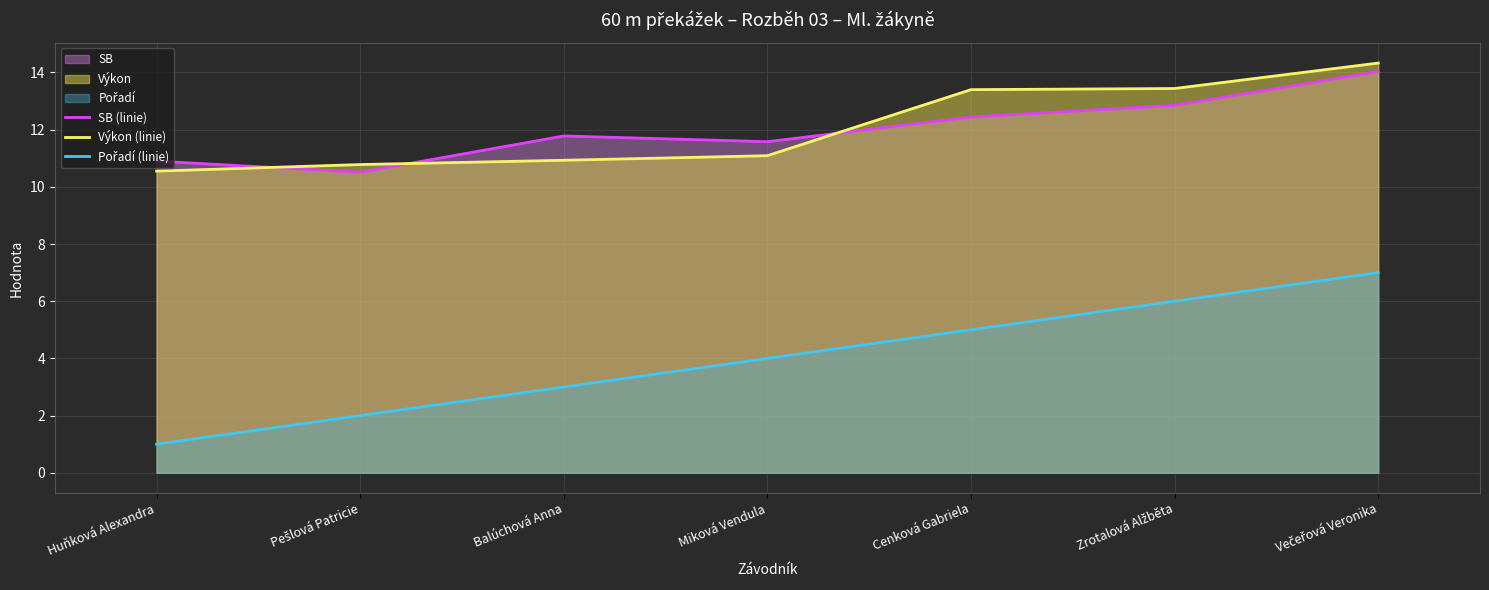

Between Pešlová Patricie and Zrotalová Alžběta, which is larger?

Zrotalová Alžběta